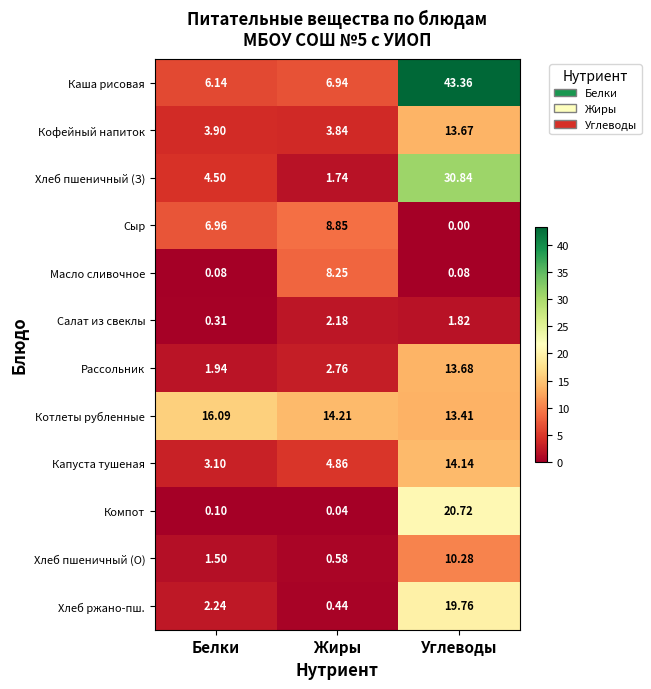

Which series changed the most between Белки and Жиры?

Масло сливочное